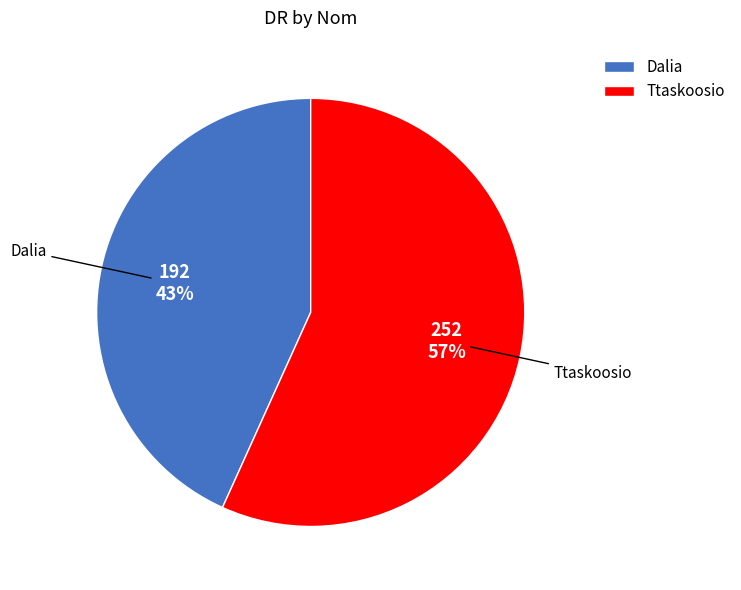

True or false: Dalia accounts for 32% of the total.

False